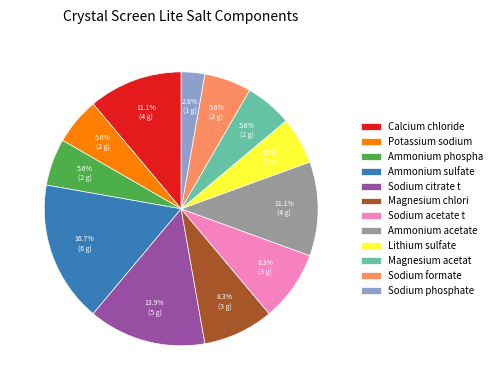

Approximately how many times larger is the value at Magnesium chlori compared to Sodium formate?

1.5